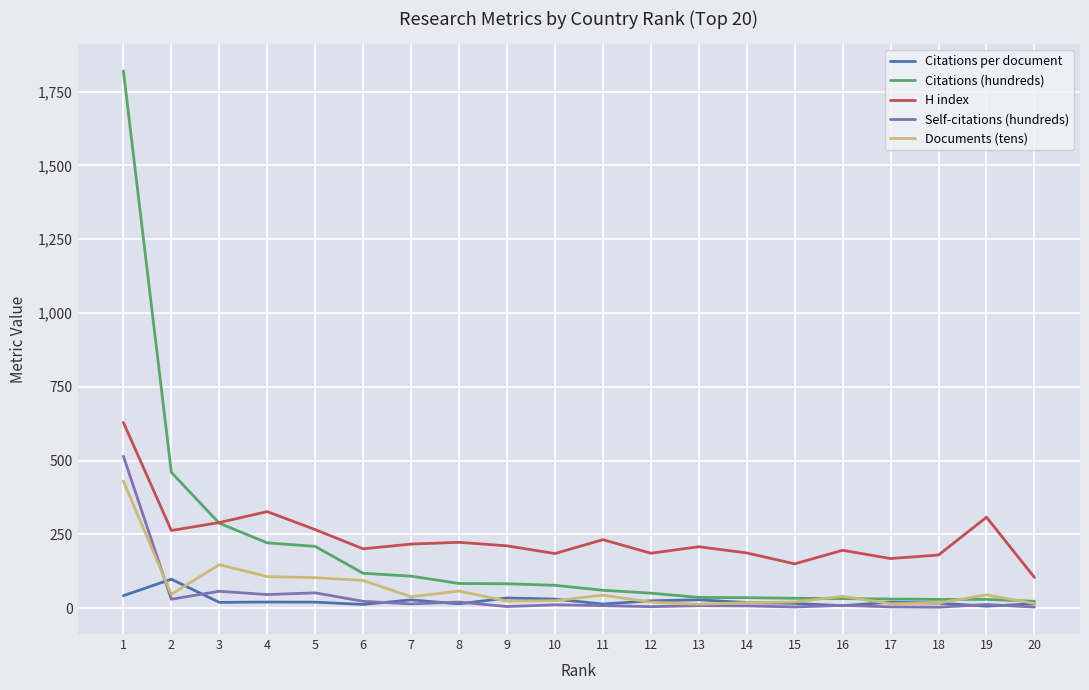

List the series in order of their peak value, highest first.

Citations (hundreds), H index, Self-citations (hundreds), Documents (tens), Citations per document